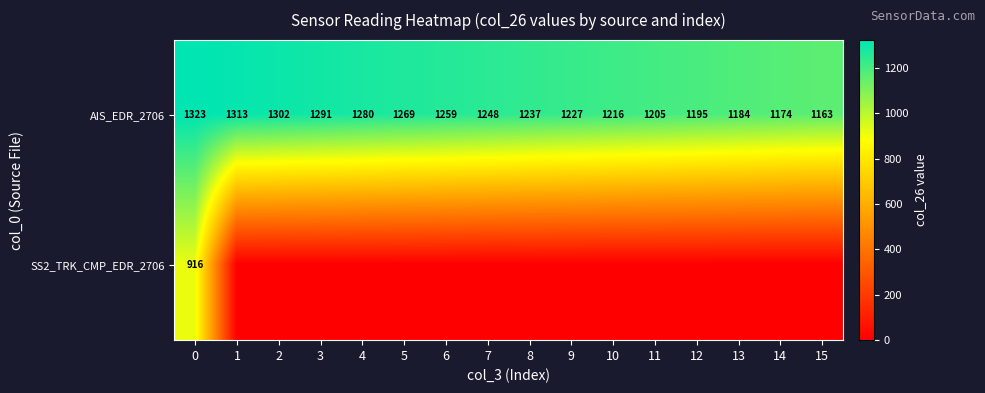

What is the lowest value of the AIS_EDR_2706 series?

1163